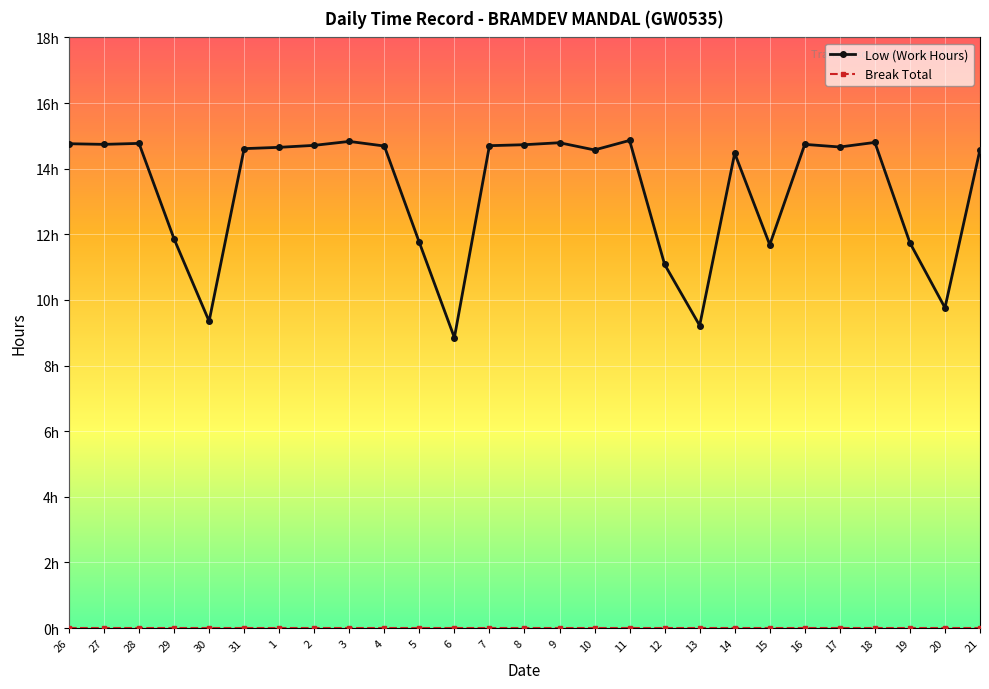

What is the total value across all series at 29?

11.9